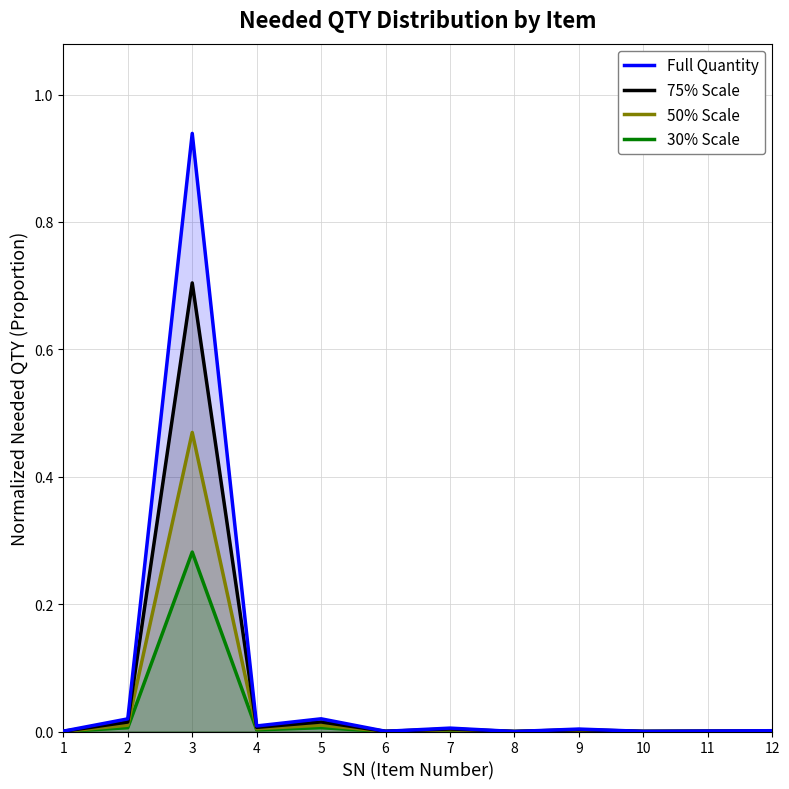

True or false: Full Quantity and 50% Scale intersect in this chart.

False